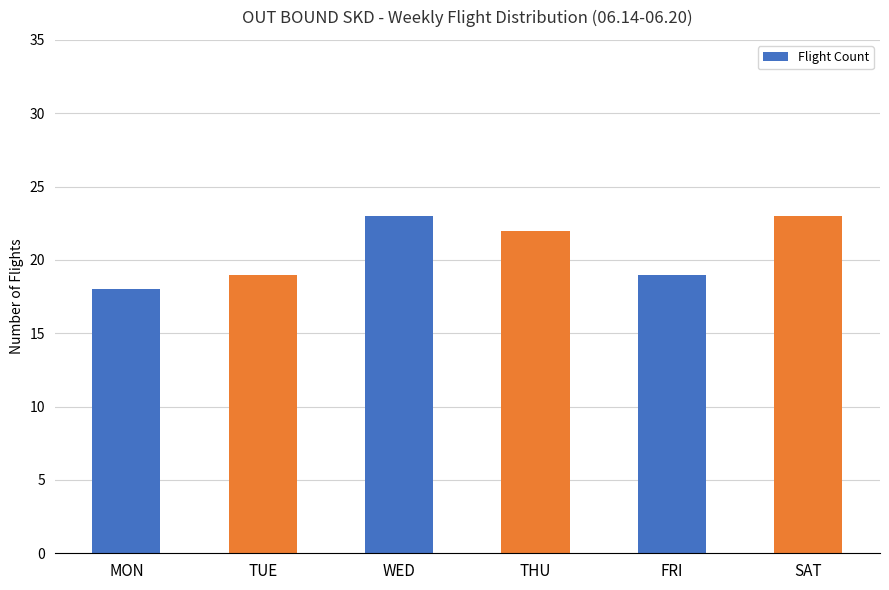

How many values are between 19 and 23?

5